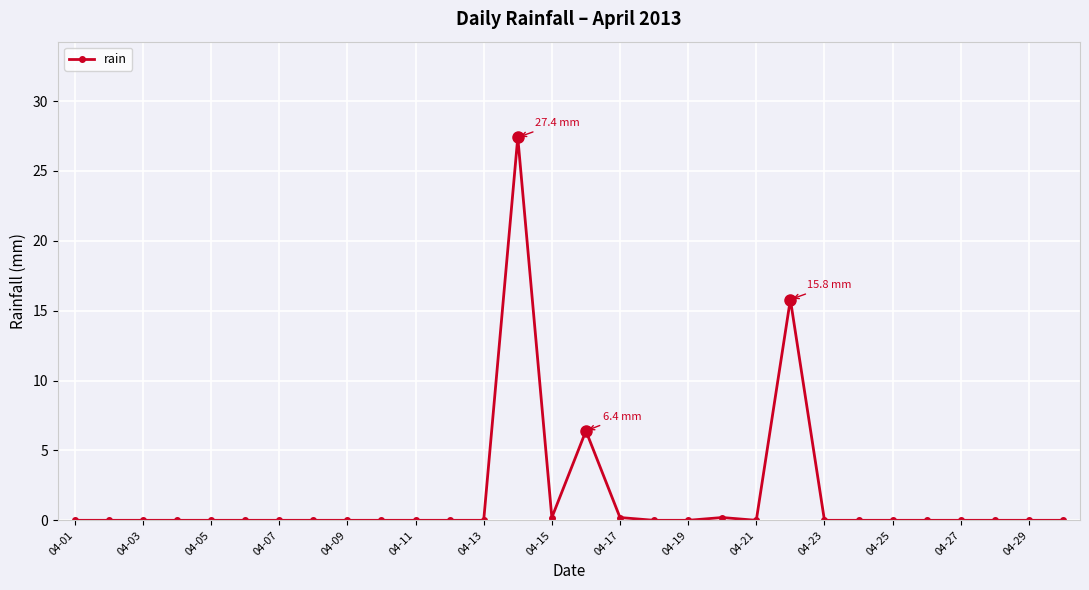

Does the chart display data point markers on the line(s)?

Yes